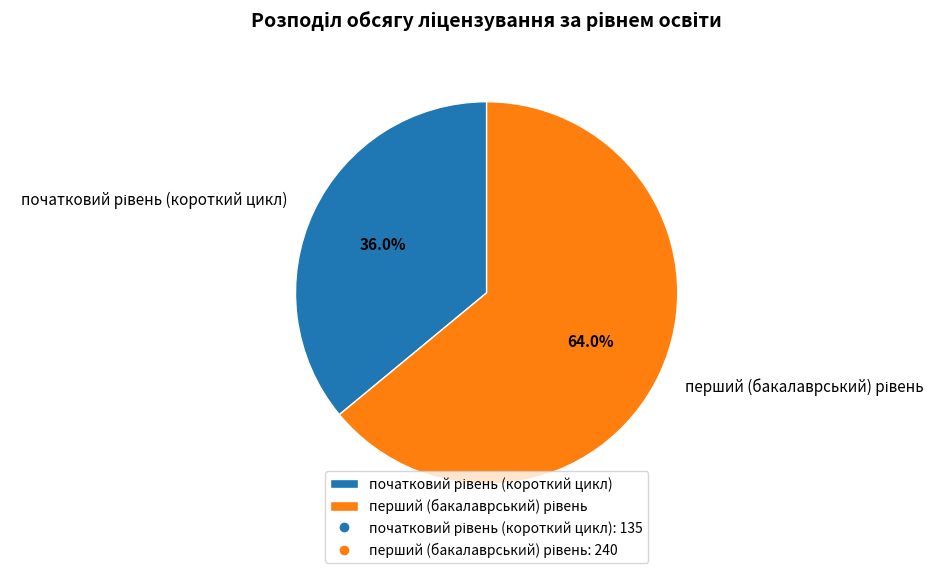

Is there any slice that represents more than half of the pie?

Yes